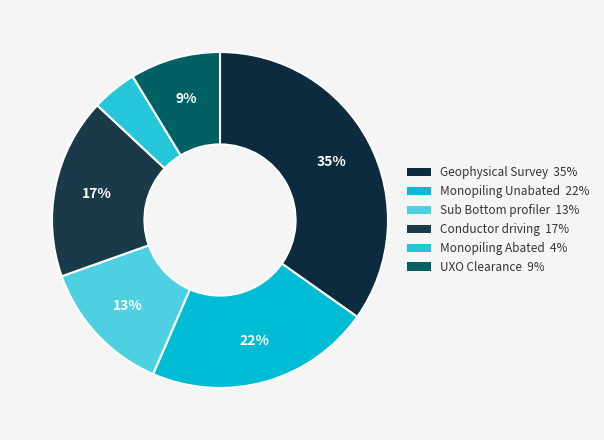

To the nearest percent, what is the average slice percentage?

17%